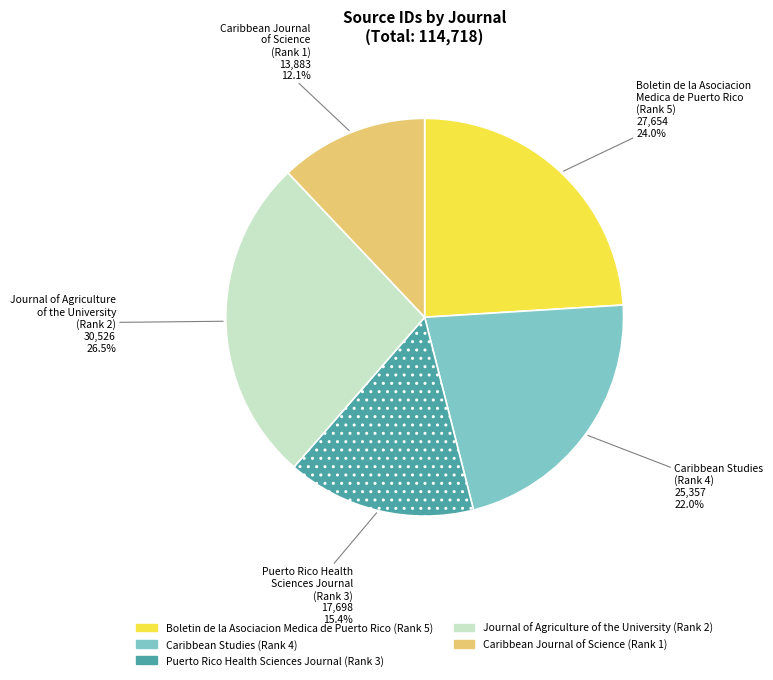

What portion of the pie excludes Boletin de la Asociacion Medica de Puerto Rico (Rank 5)?

76.0%